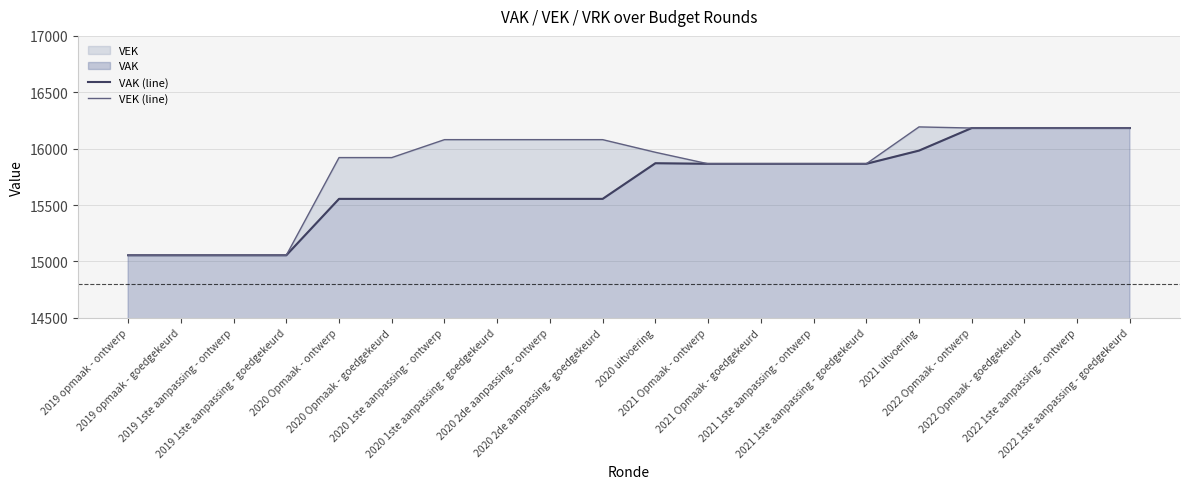

What is the maximum value shown in the chart?

16193